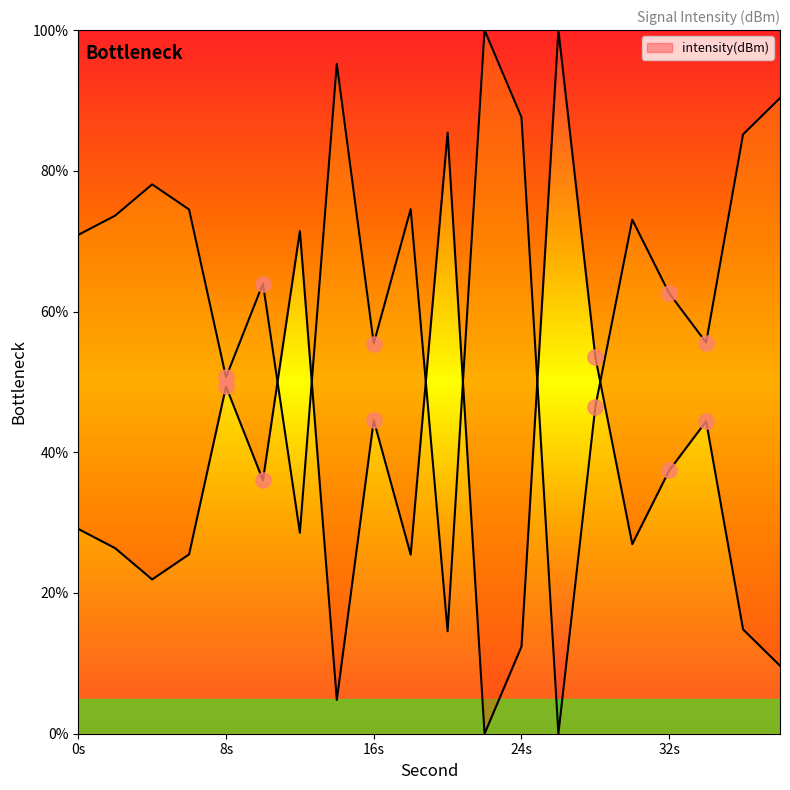

What is the change in value from 2 to 12?

-45.1